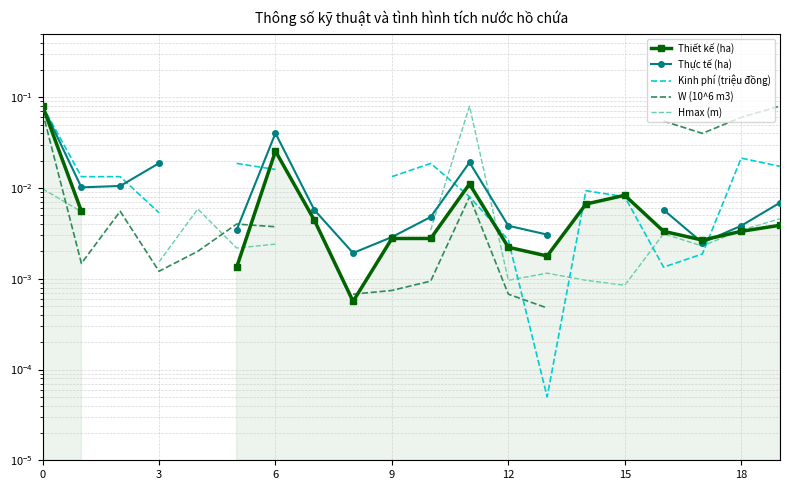

Which has a higher value, 9 or 10?

10